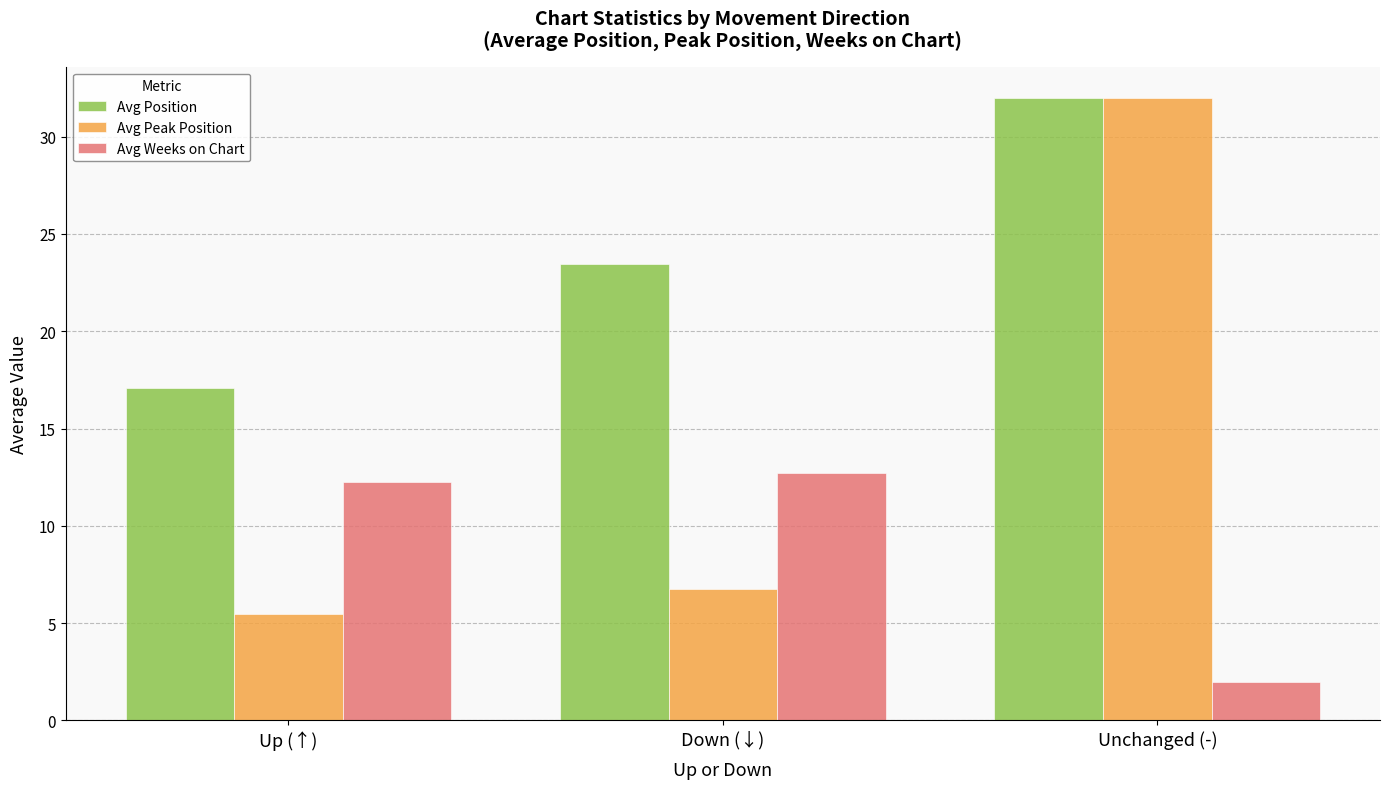

Rank the series by their average value, from highest to lowest.

Avg Position, Avg Peak Position, Avg Weeks on Chart